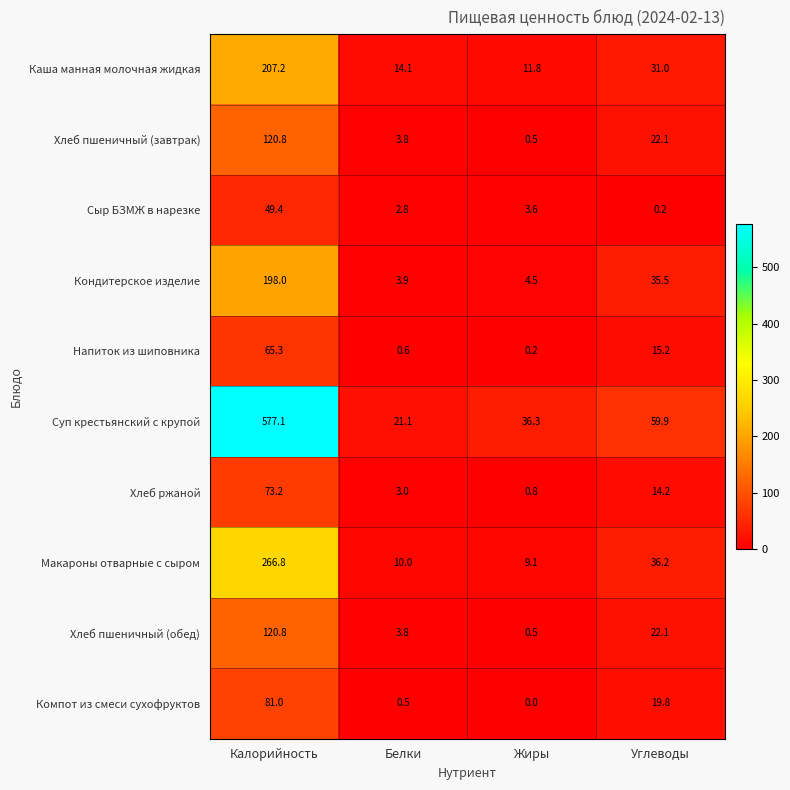

At which category is the sum across all series the highest?

Калорийность